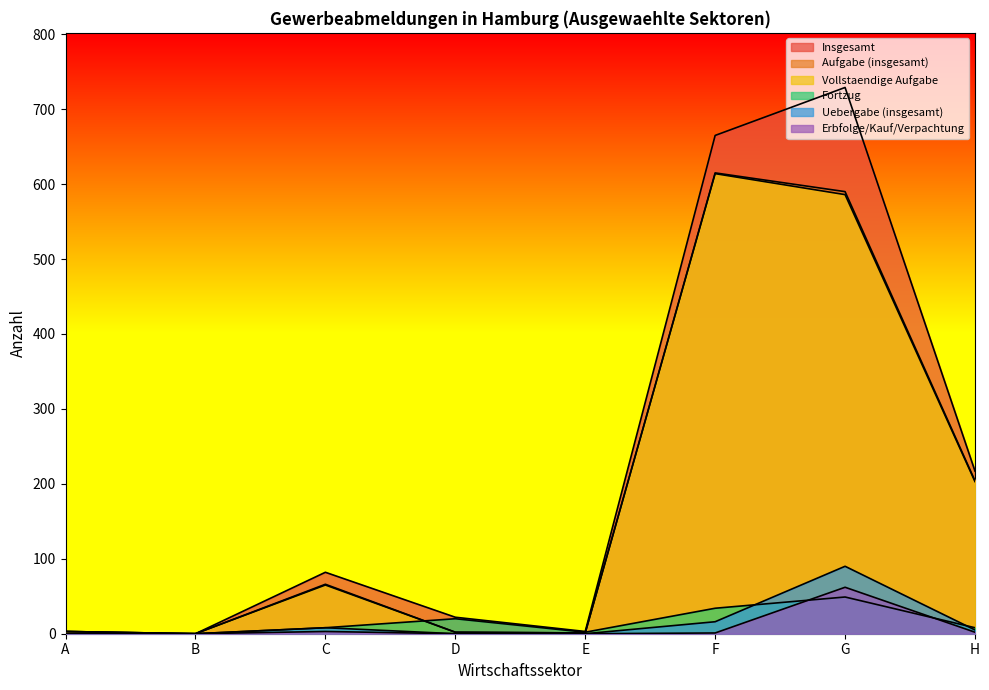

What is the difference between the highest and lowest values at E?

3